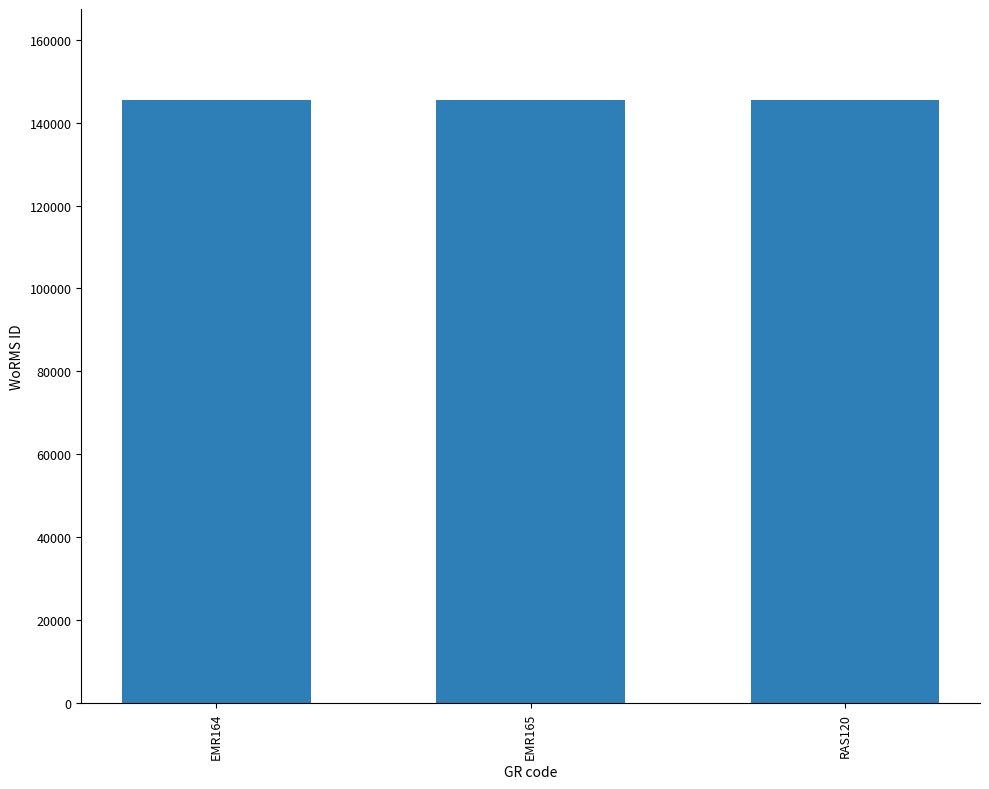

What is the label of the 2nd bar from the left?

EMR165